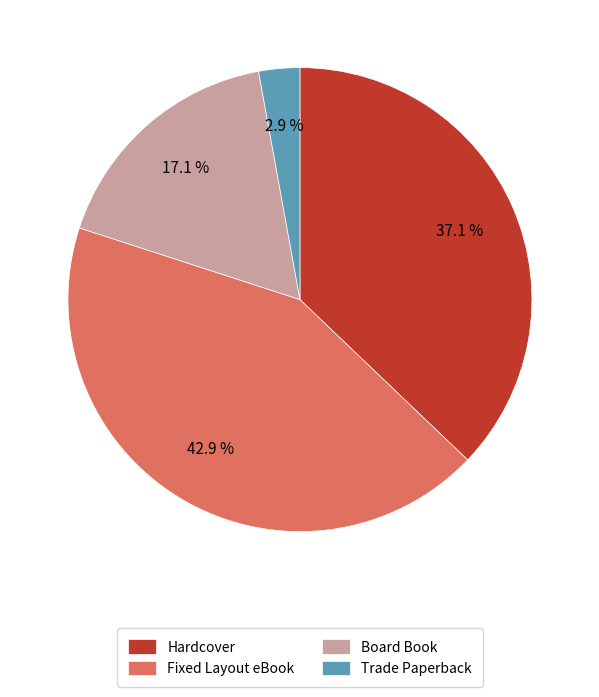

The Hardcover slice represents 52% of the pie. True or false?

False